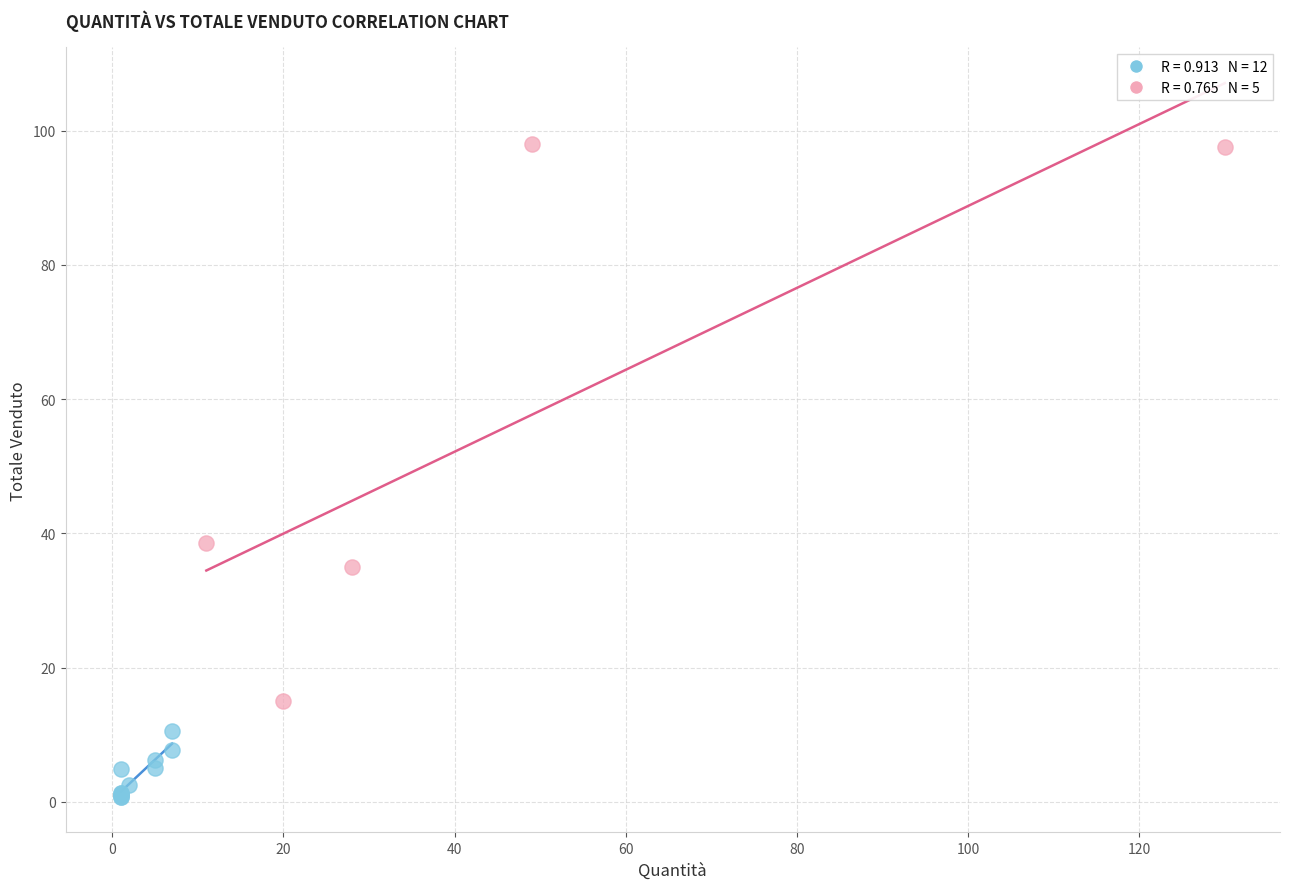

Which series has the largest Y range (max minus min)?

Quantità > 10